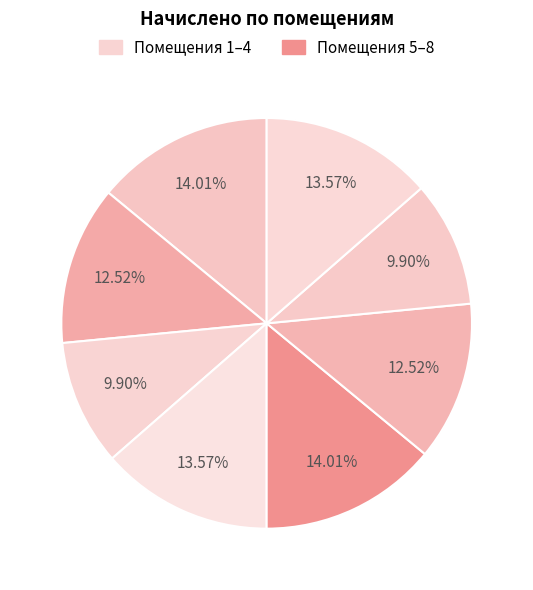

How many segments does this pie chart have?

8